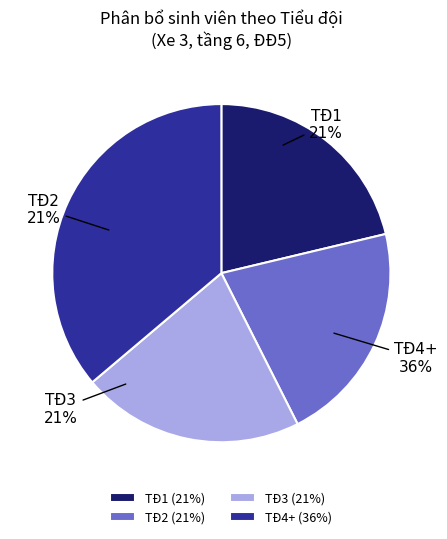

Is it true that TĐ1 is 13% of the pie?

False